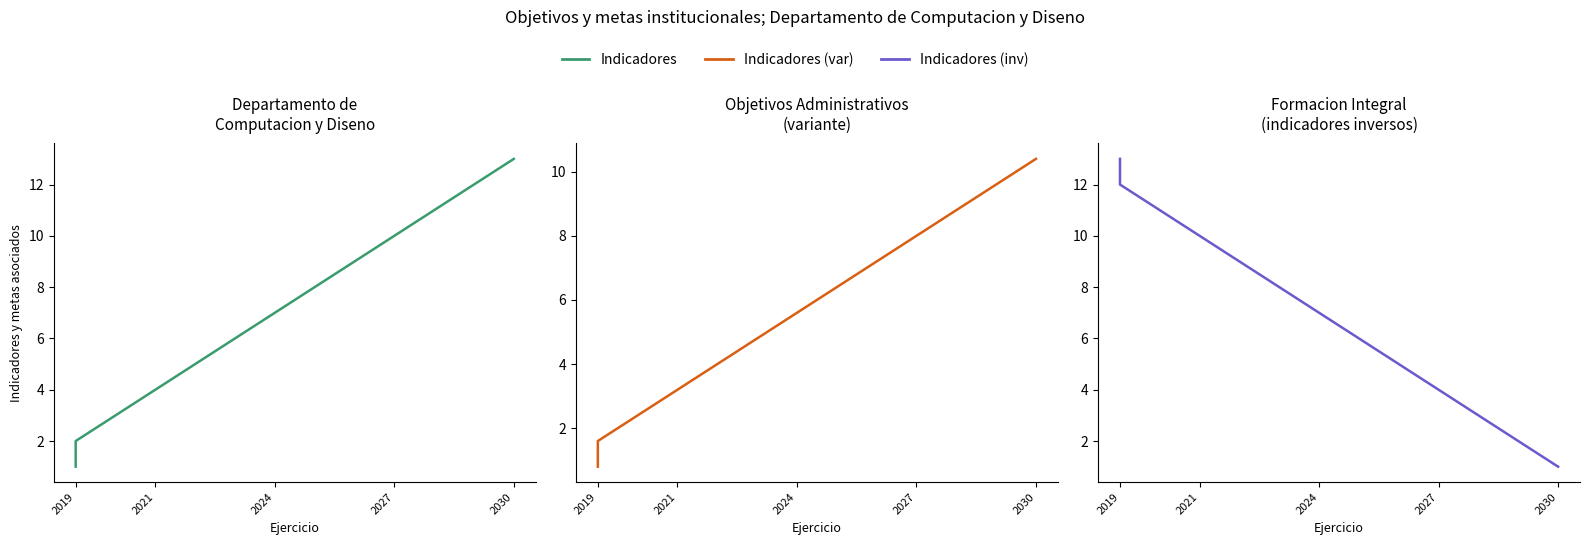

What position from the right is 2019?

13